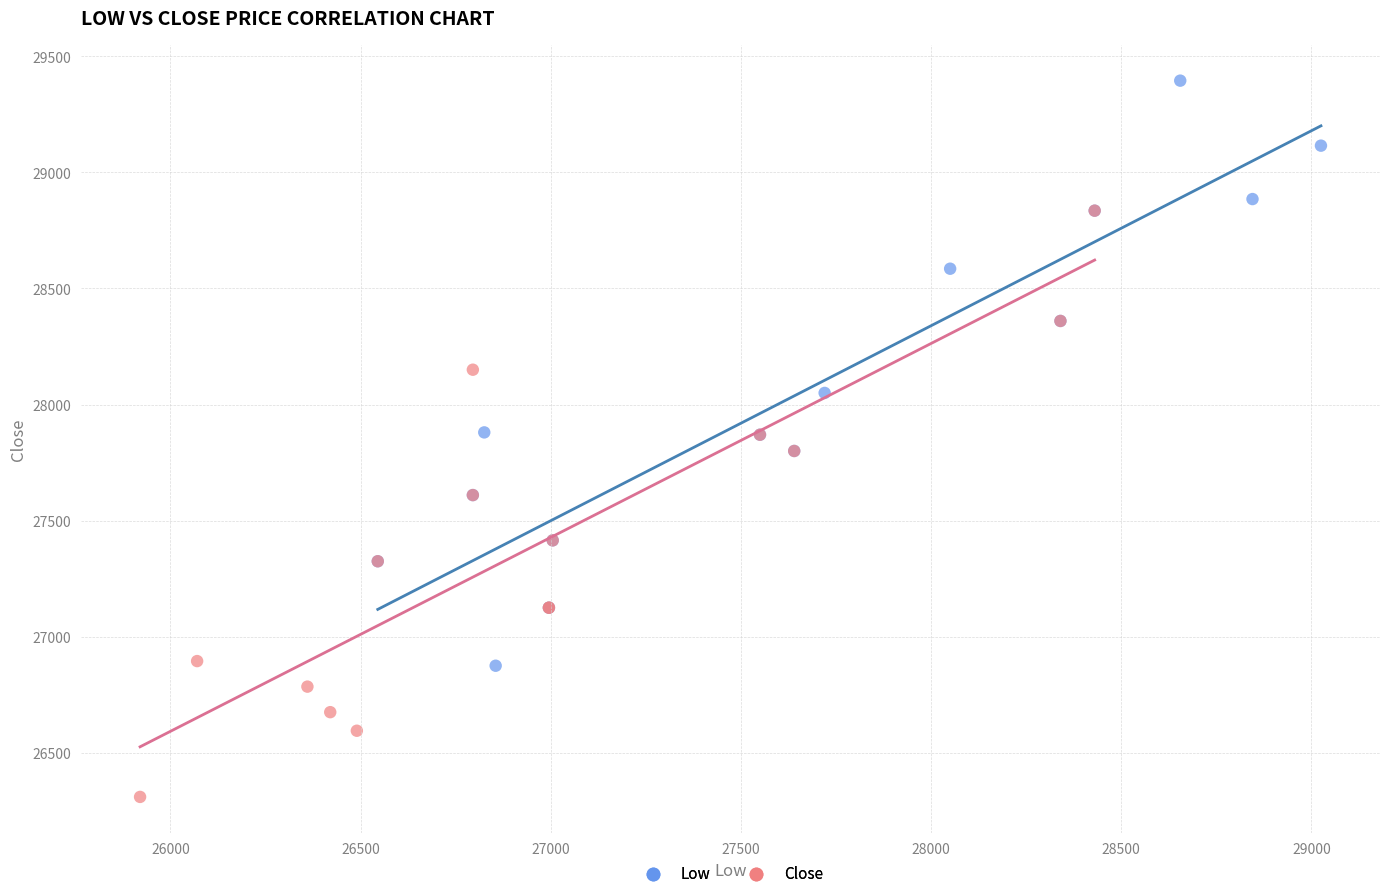

What are all the series names shown in the legend?

Low, Close